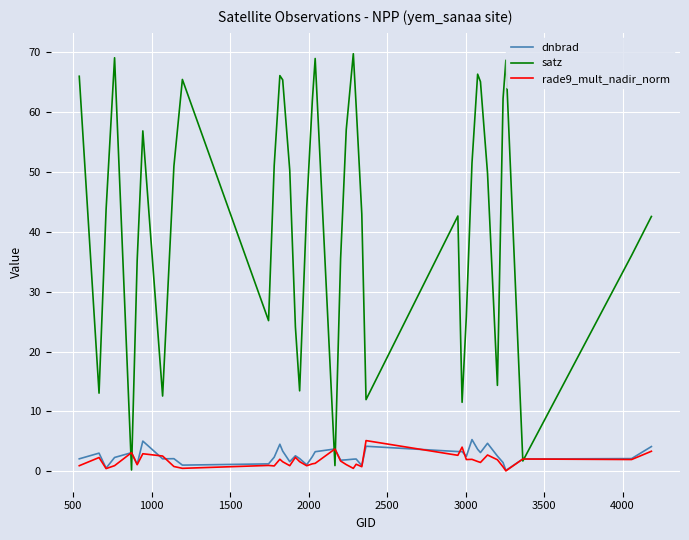

What is the difference between the maximum and second lowest values in the rade9_mult_nadir_norm series?

4.7